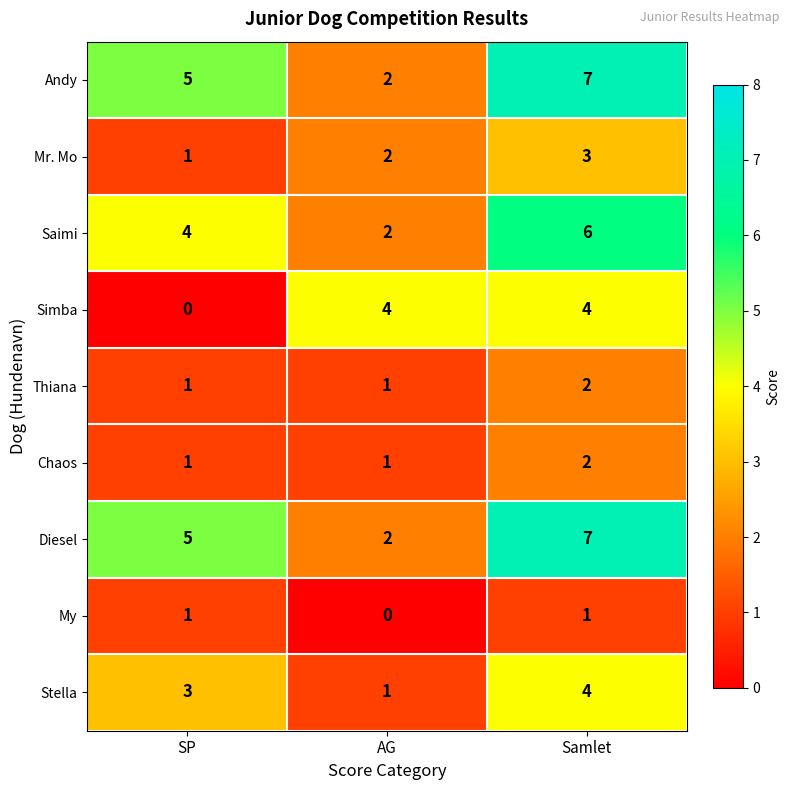

Which category has the highest value in the Mr. Mo series?

Samlet